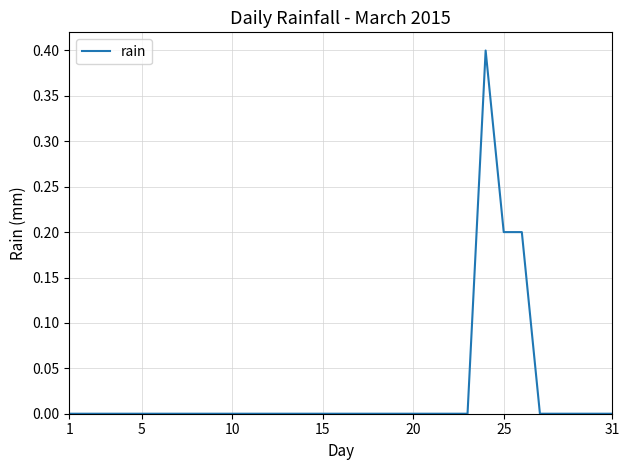

What is the greatest value displayed?

0.4